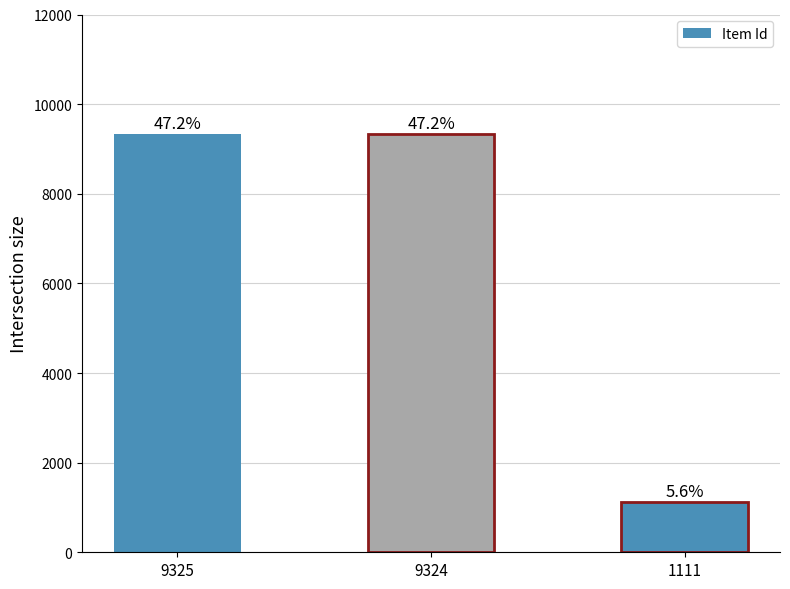

What is the sum of the values at 1111 and 9324?

10435